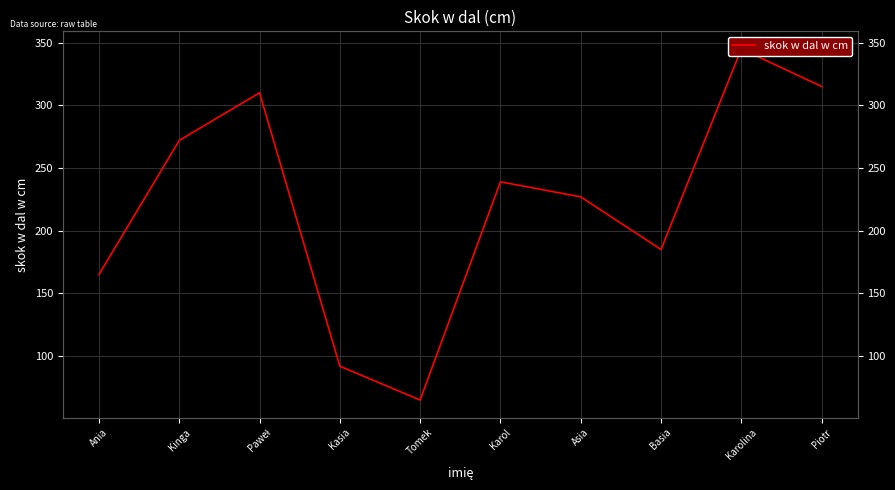

How many lines are shown in the chart?

1